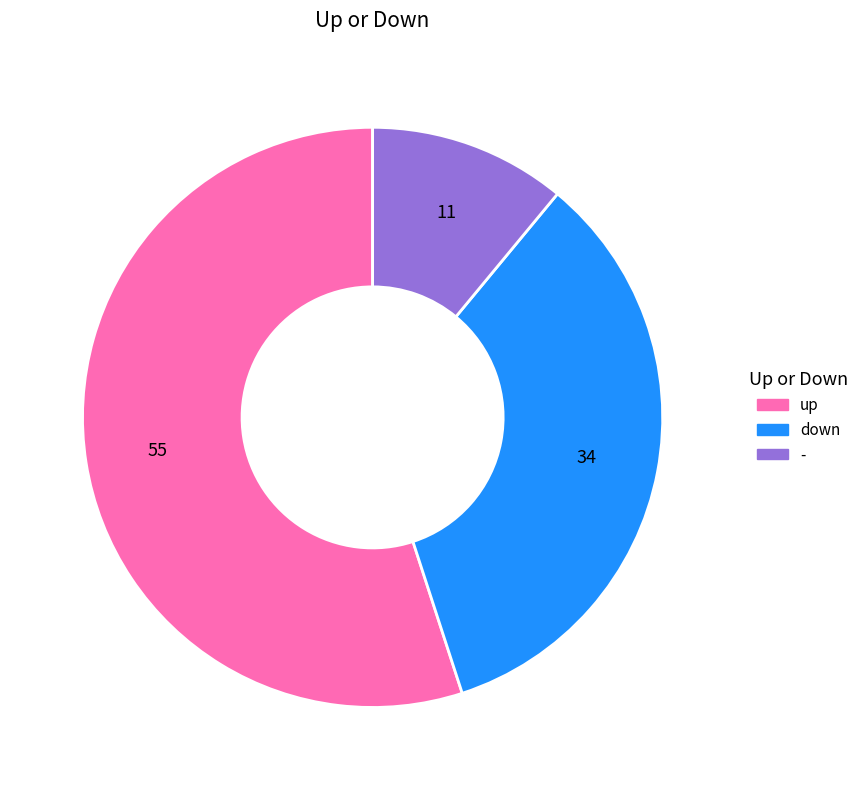

How many segments does this pie chart have?

3